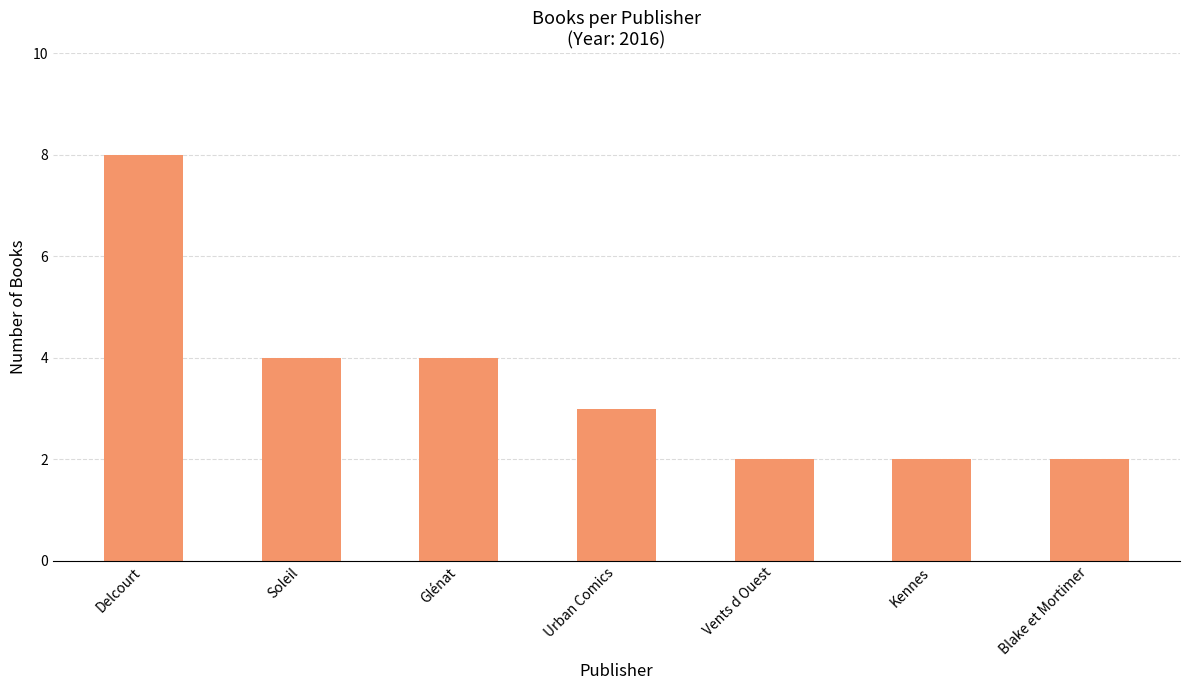

What position from the right is Delcourt?

7